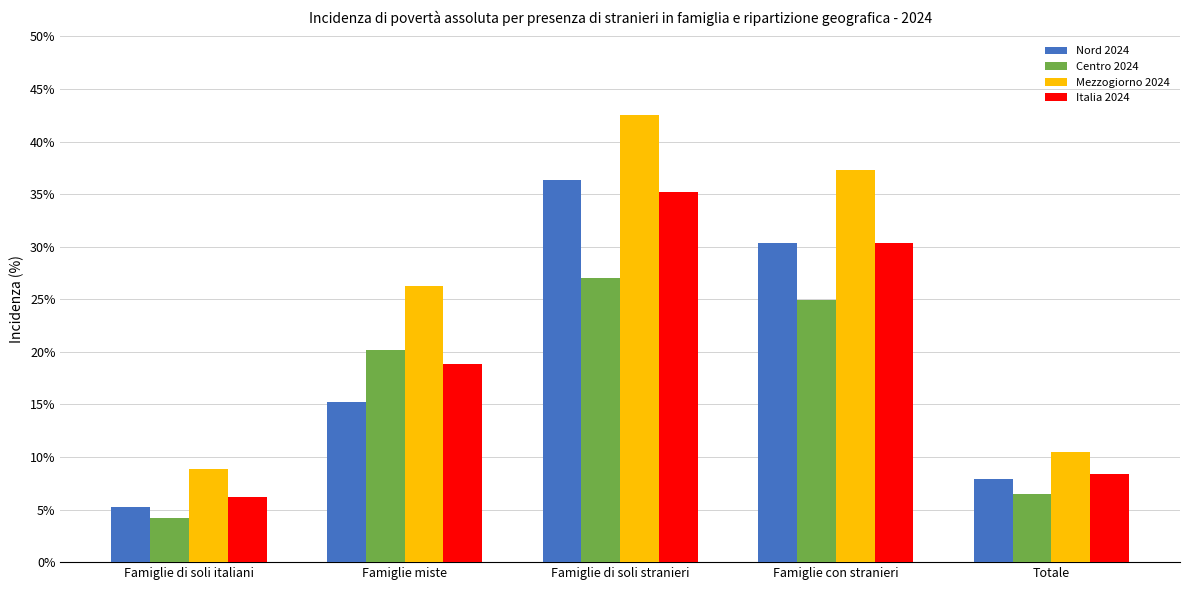

What is the minimum value shown in the chart?

4.2